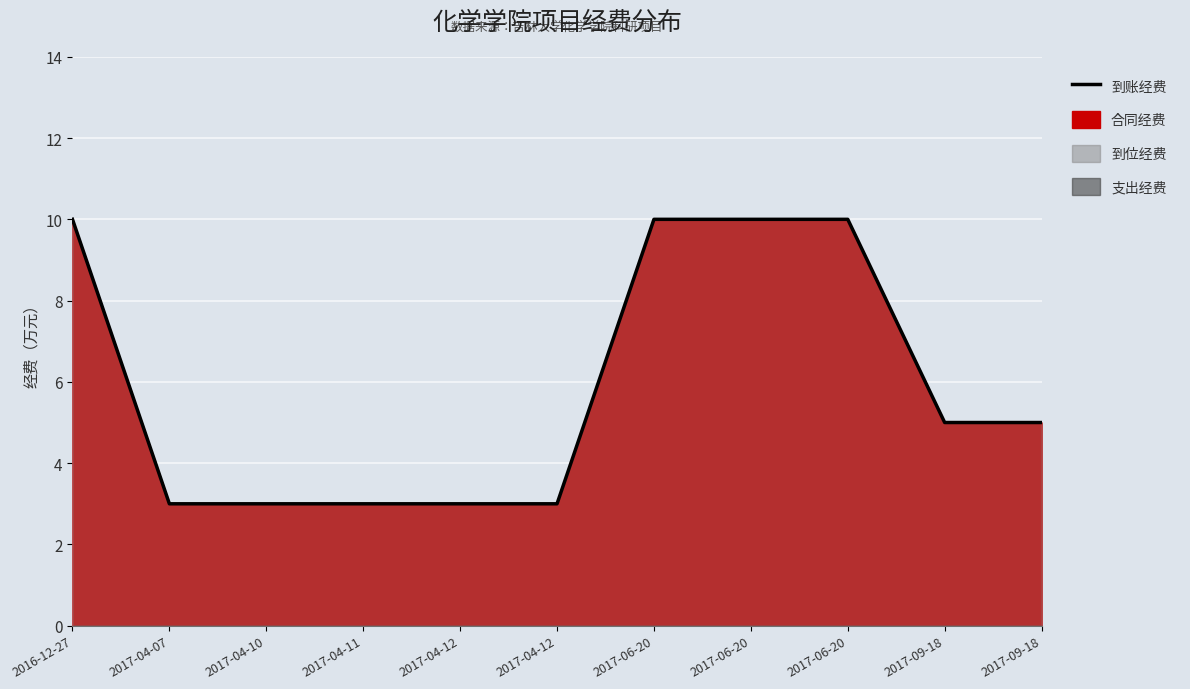

The chart shows a value of 5 at 2017-09-18. True or false?

True